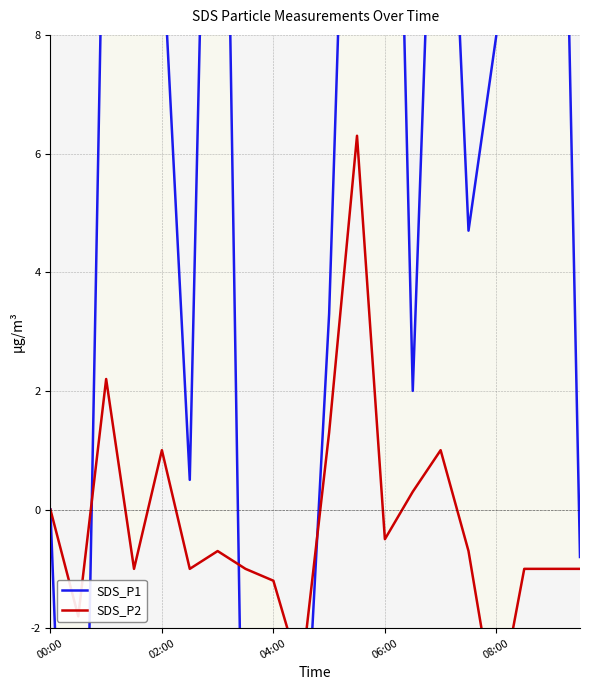

True or false: SDS_P2 has more than 1 interior local peaks.

True